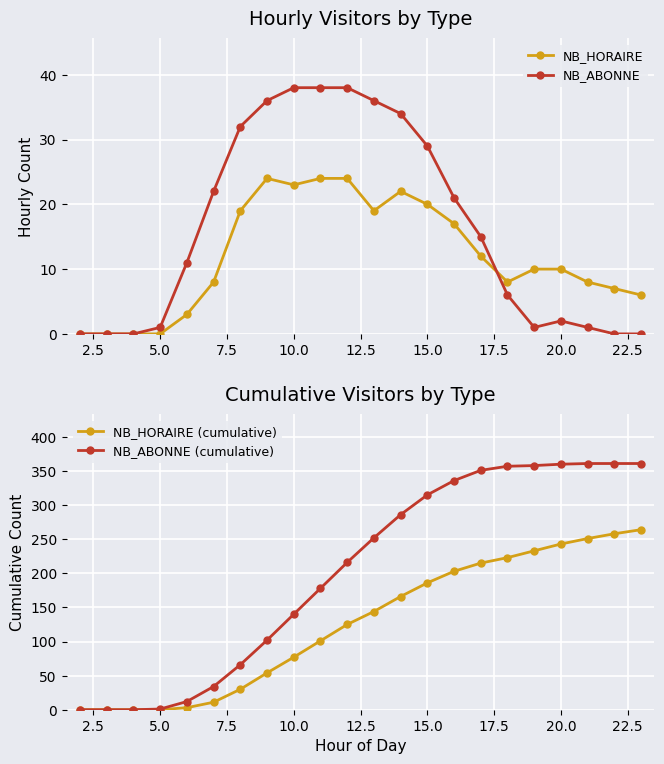

True or false: NB_HORAIRE has more than 0 points higher than both neighbors.

True